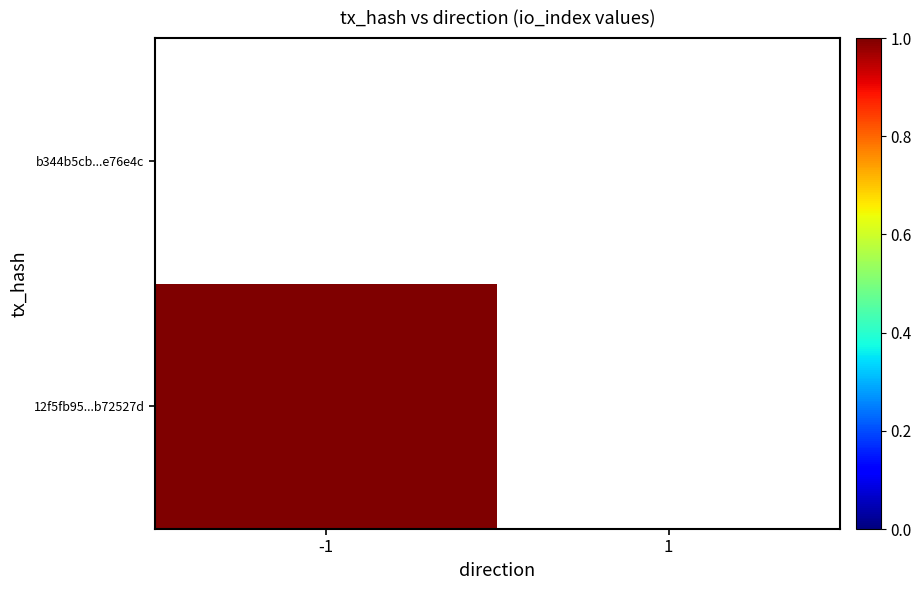

What is the greatest value displayed?

1